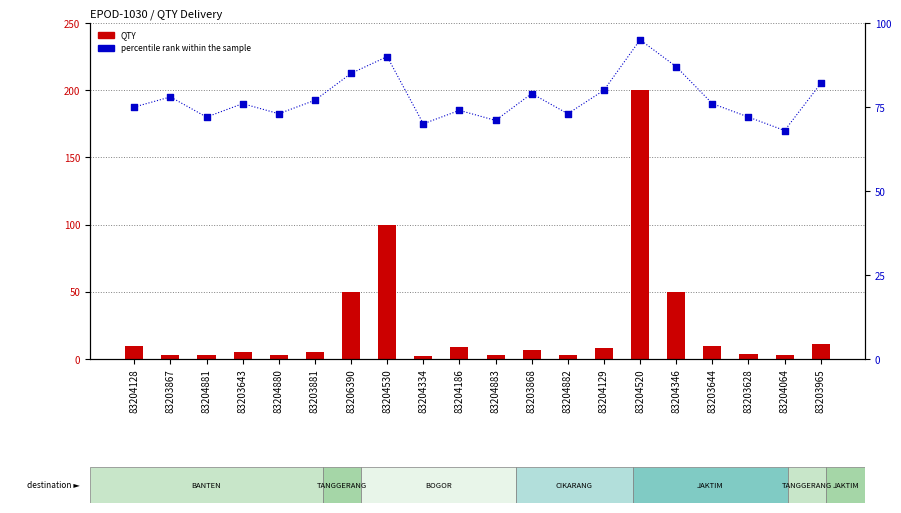

At which category is the sum across all series the highest?

83204520